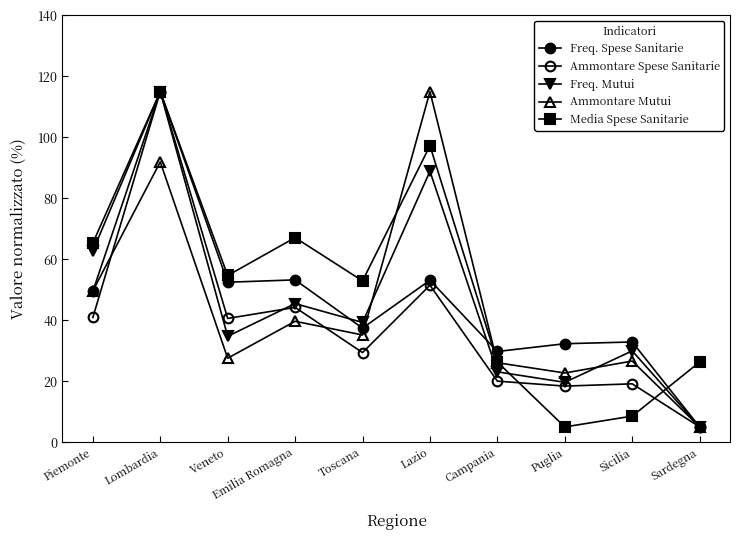

Is the value of Ammontare Mutui at Lazio greater than the value of Ammontare Spese Sanitarie at Veneto?

Yes